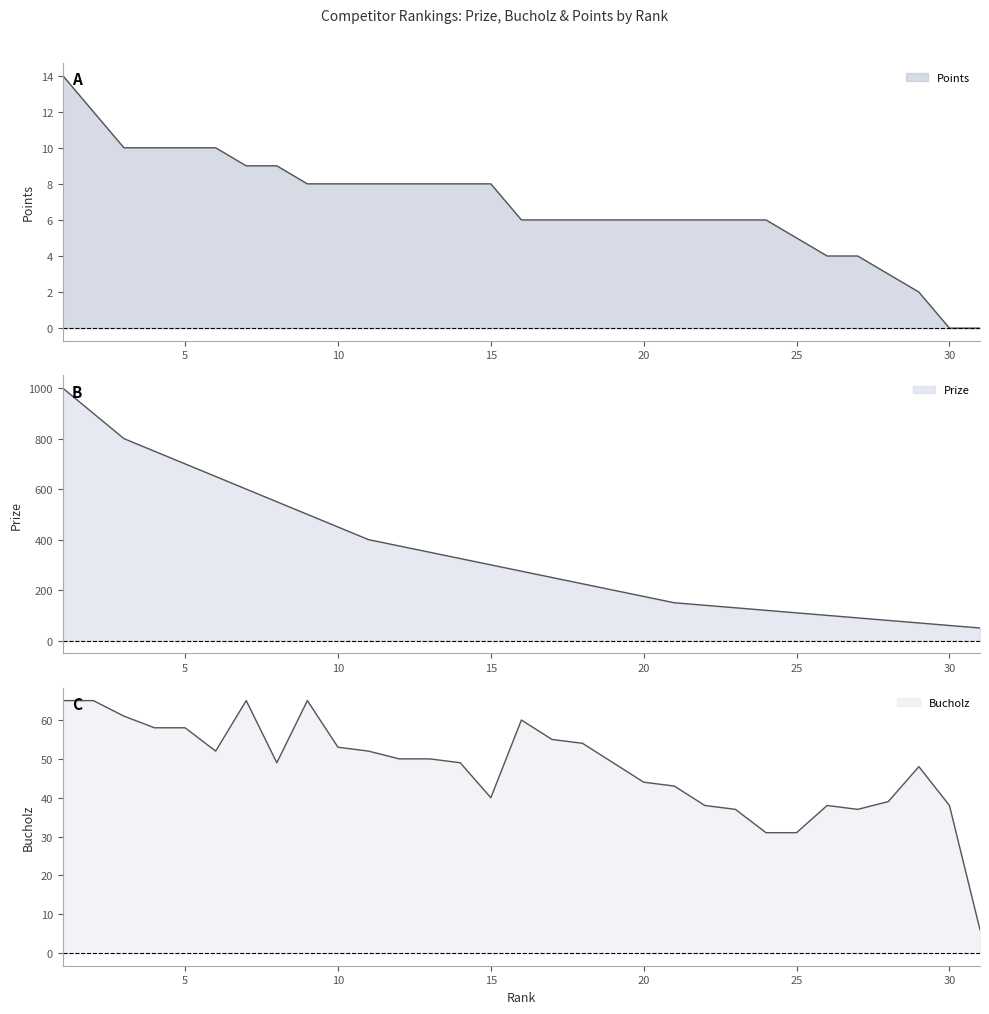

Is it true that Prize equals 980 at 8?

False